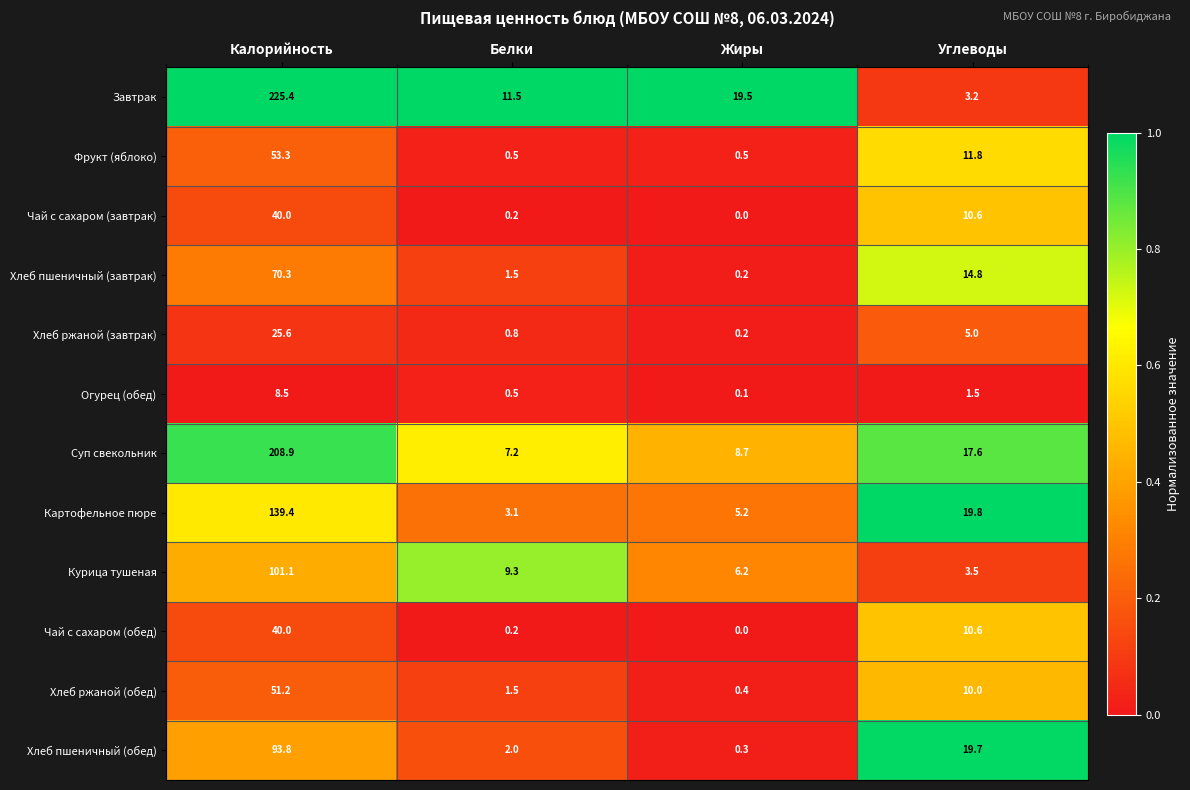

What is the total value across all series at Жиры?

41.3